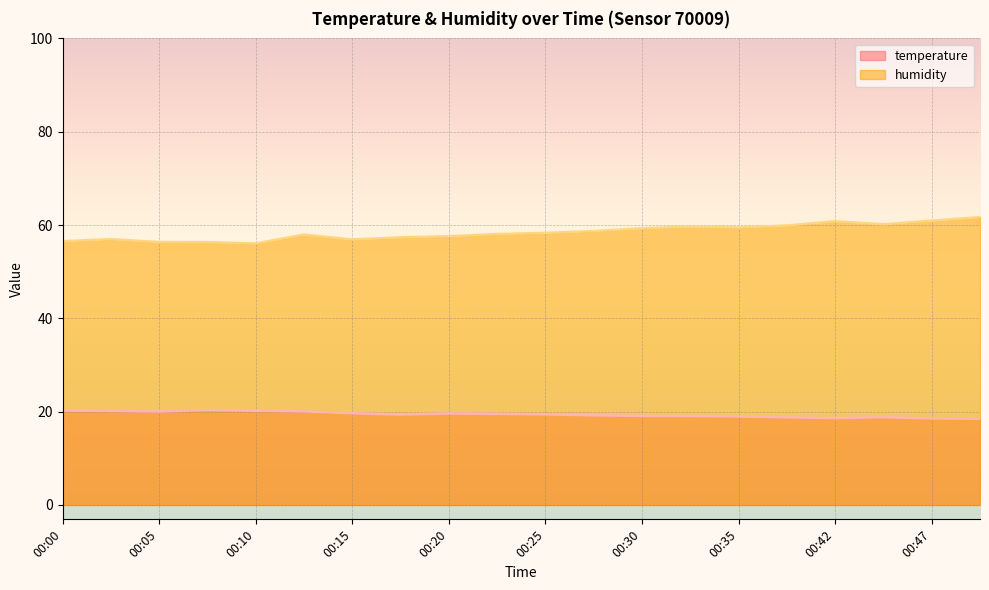

How many lines are shown in the chart?

2